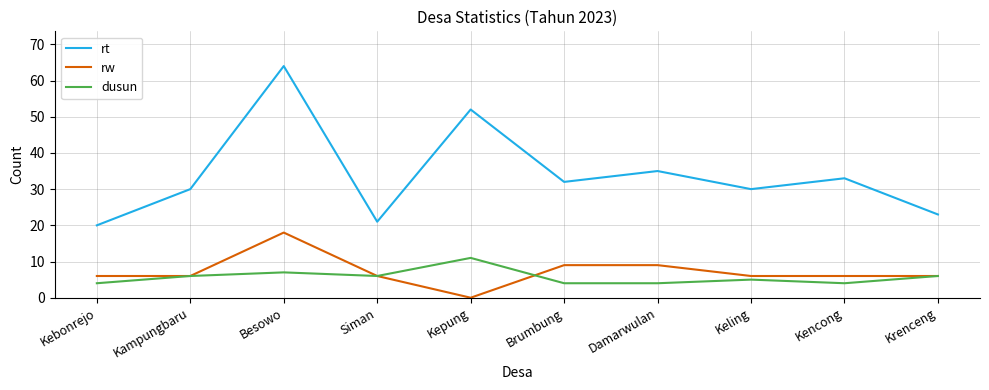

Where is the first local maximum for rt?

Besowo